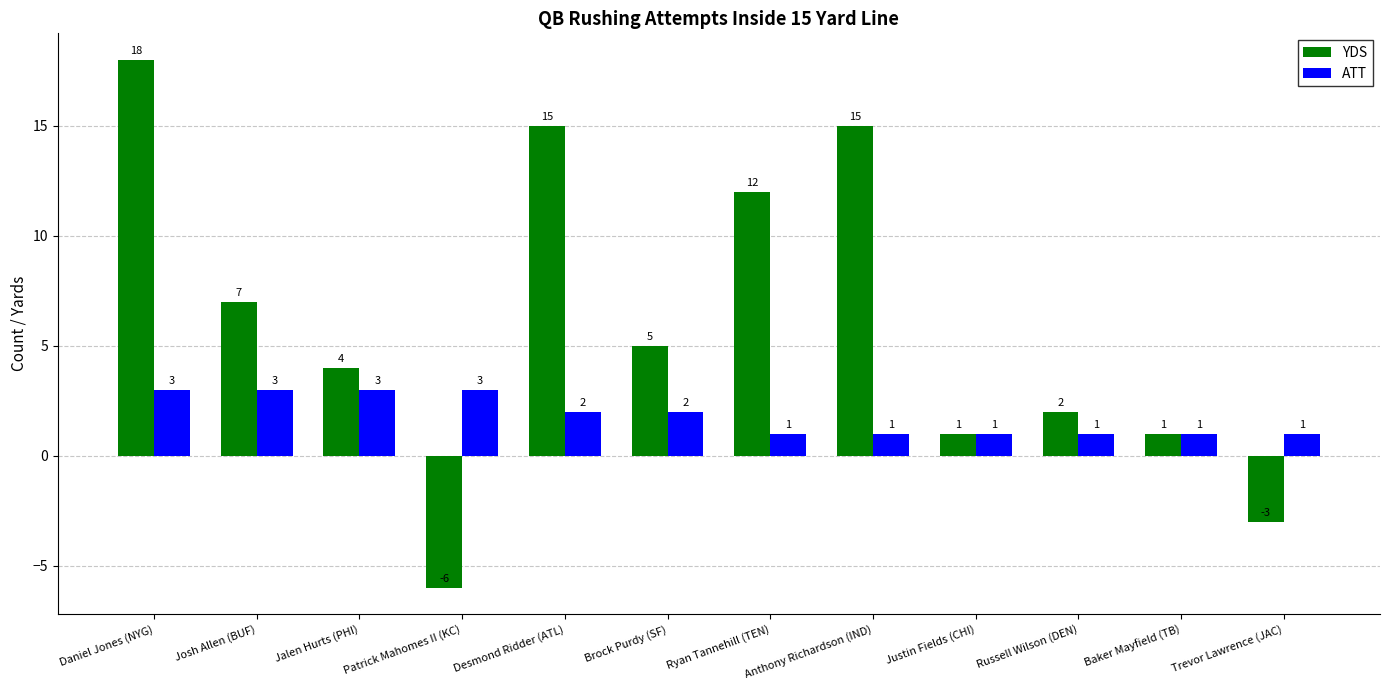

Rank the series by their average value, from lowest to highest.

ATT, YDS